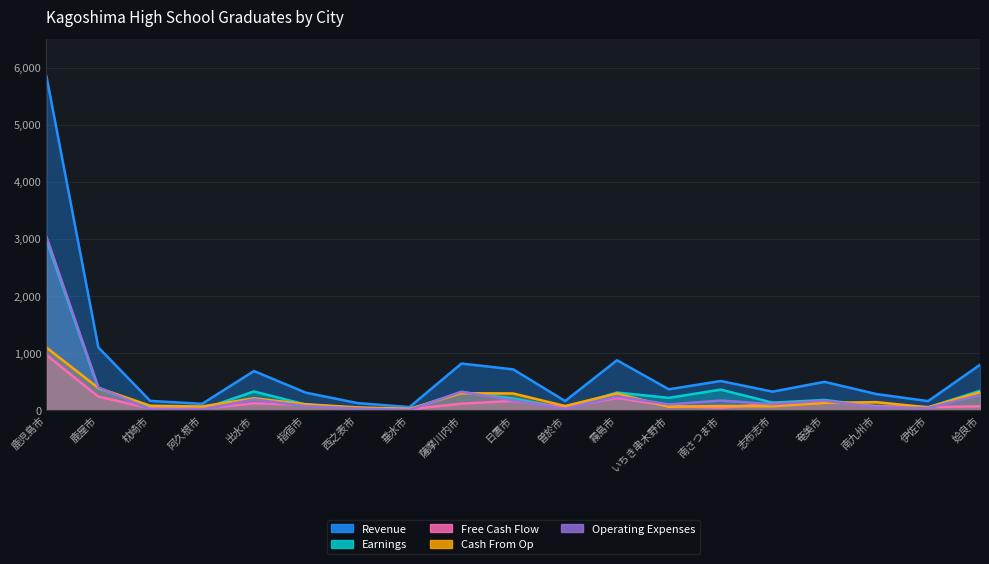

At which label is Earnings (大学進学者) closest to 1495?

鹿屋市